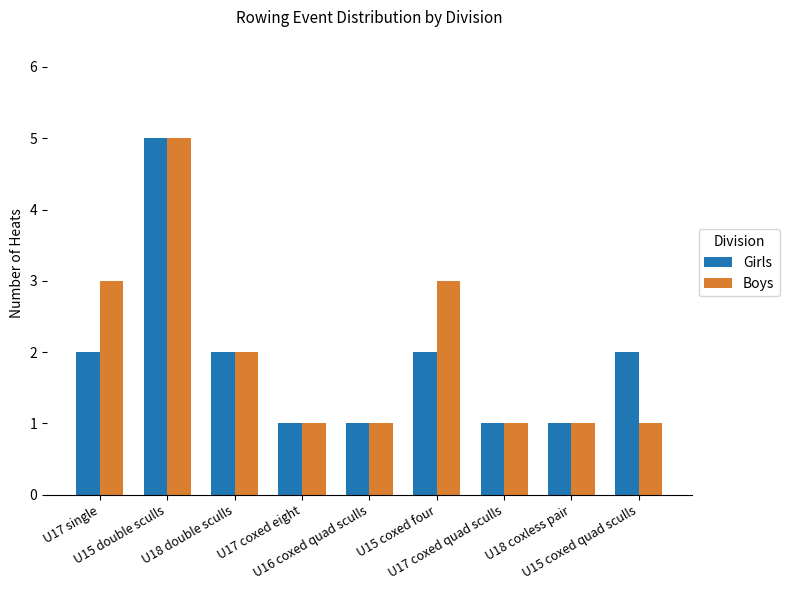

What is the label of the 1st bar from the left?

U17 single